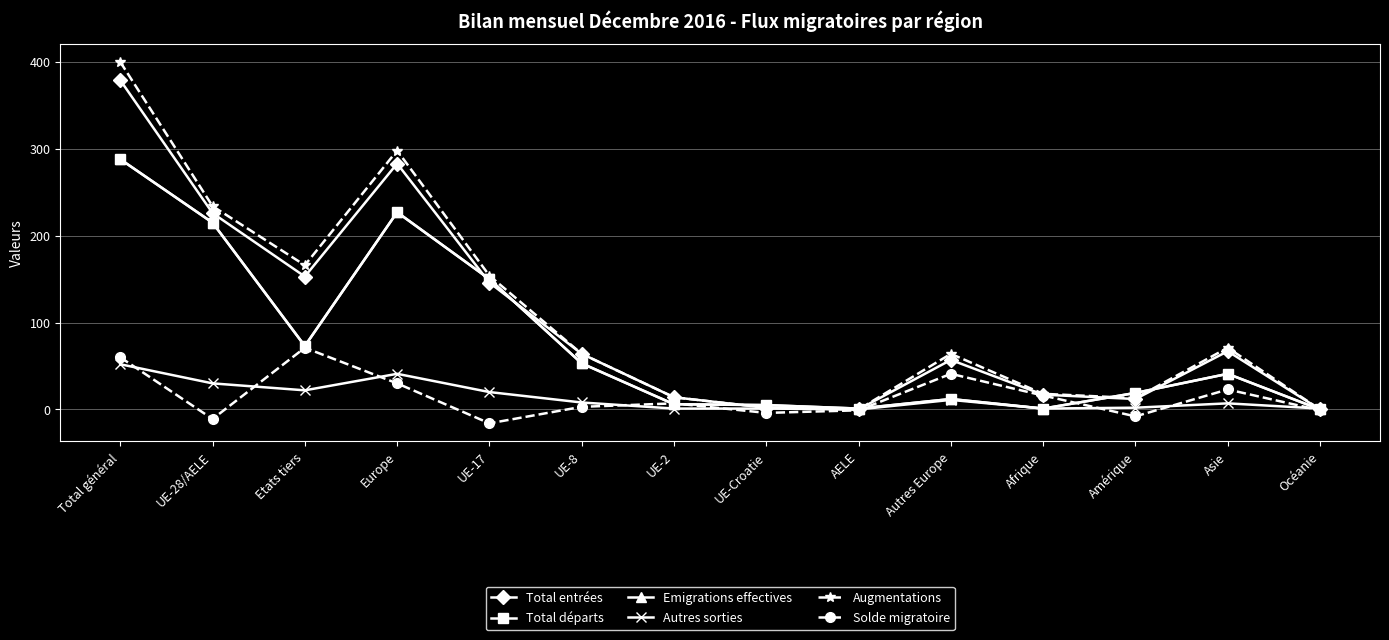

Rank the categories by Total départs value from highest to lowest.

Total général, Europe, UE-28/AELE, UE-17, Etats tiers, UE-8, Asie, Amérique, Autres Europe, UE-2, UE-Croatie, AELE, Afrique, Océanie